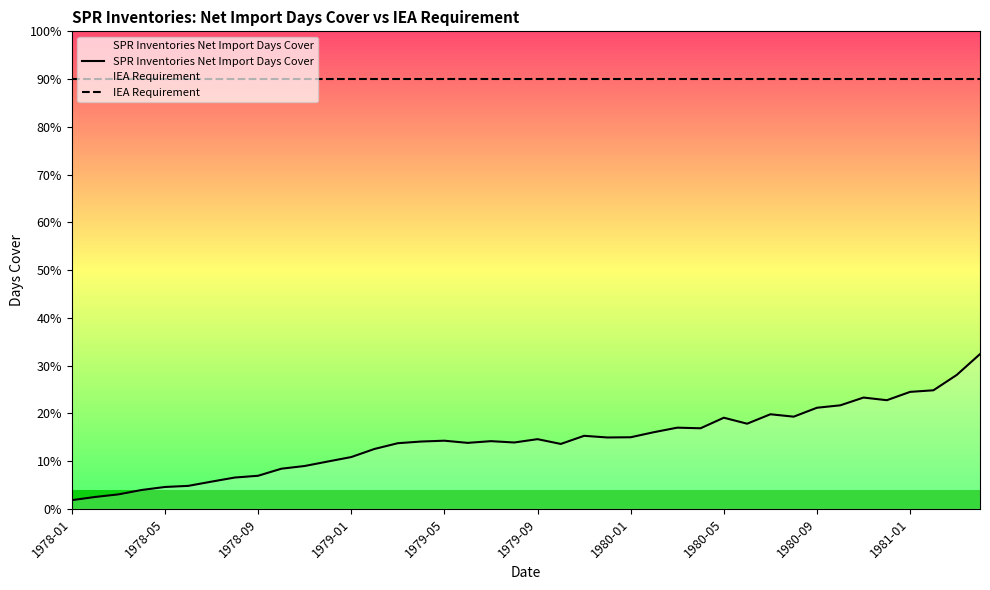

Reading left to right, extract all data points from this chart.

SPR Inventories Net Import Days Cover: 1.8	2.5	3.0	3.9	4.6	4.8	5.7	6.6	6.9	8.4	9.0	9.9	10.8	12.5	13.7	14.1	14.3	13.8	14.2	13.9	14.6	13.6	15.3	14.9	15.0	16.1	17.0	16.9	19.1	17.8	19.8	19.3	21.2	21.7	23.3	22.7	24.5	24.8	28.0	32.4
IEA Requirement: 90.0	90.0	90.0	90.0	90.0	90.0	90.0	90.0	90.0	90.0	90.0	90.0	90.0	90.0	90.0	90.0	90.0	90.0	90.0	90.0	90.0	90.0	90.0	90.0	90.0	90.0	90.0	90.0	90.0	90.0	90.0	90.0	90.0	90.0	90.0	90.0	90.0	90.0	90.0	90.0